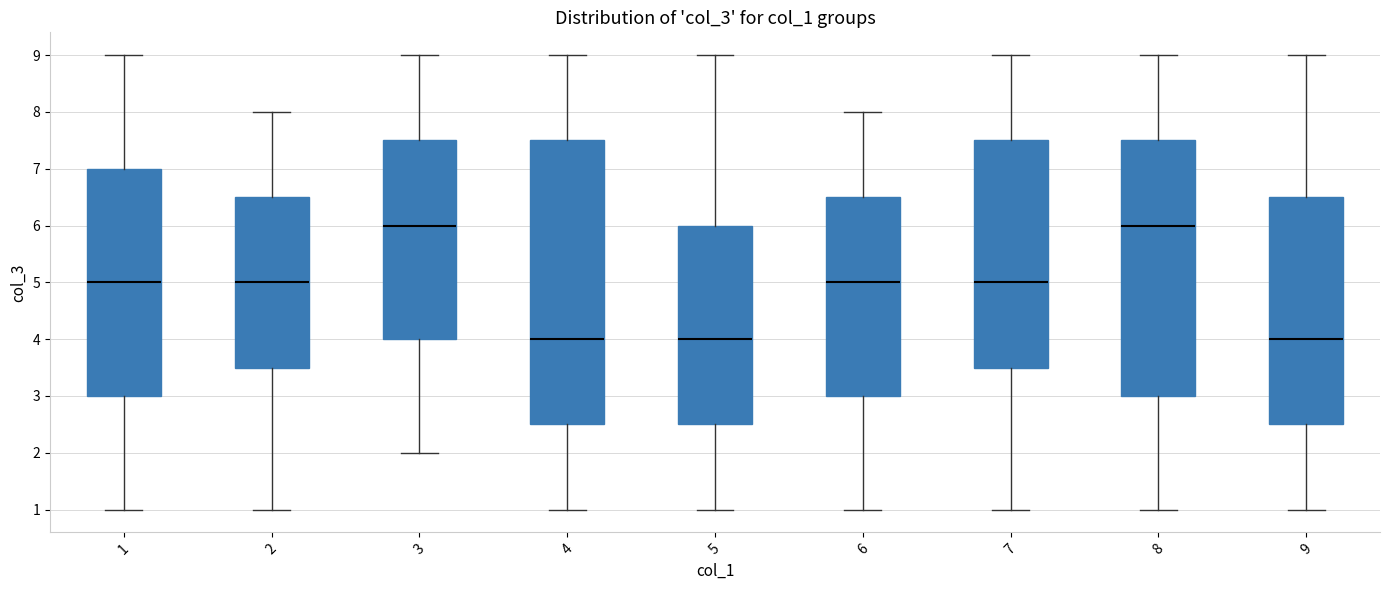

Which box is the tallest, from its lower edge to its upper edge?

4